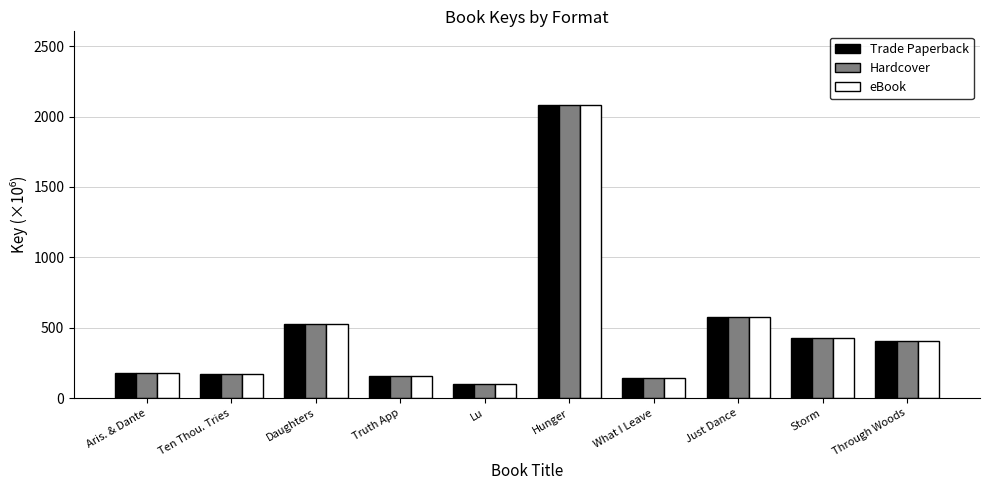

At which category is the sum across all series the highest?

Hunger